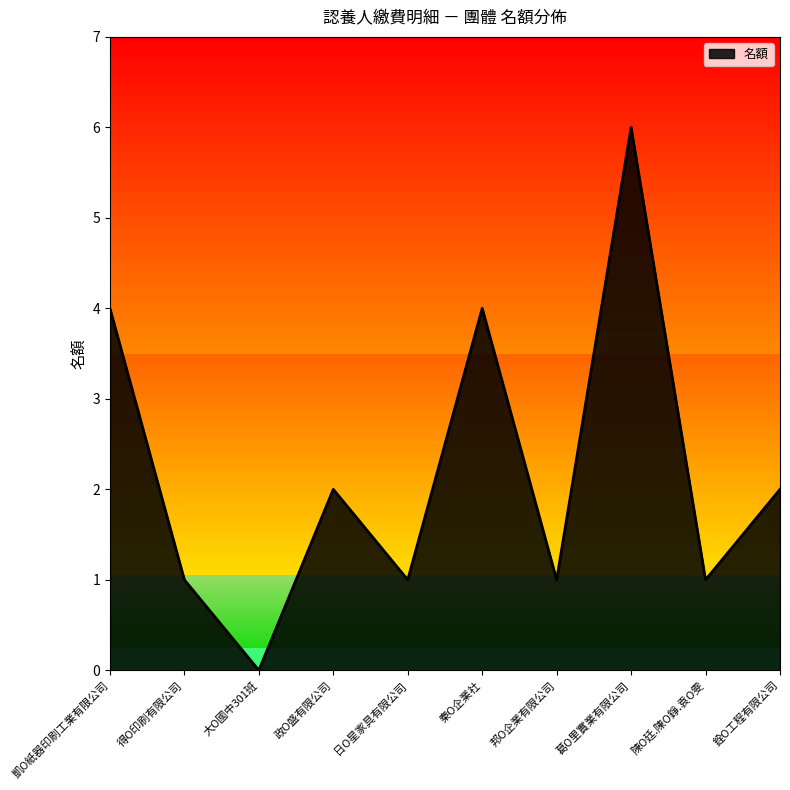

Reading left to right, what are all the values shown in this chart?

4	1	0	2	1	4	1	6	1	2